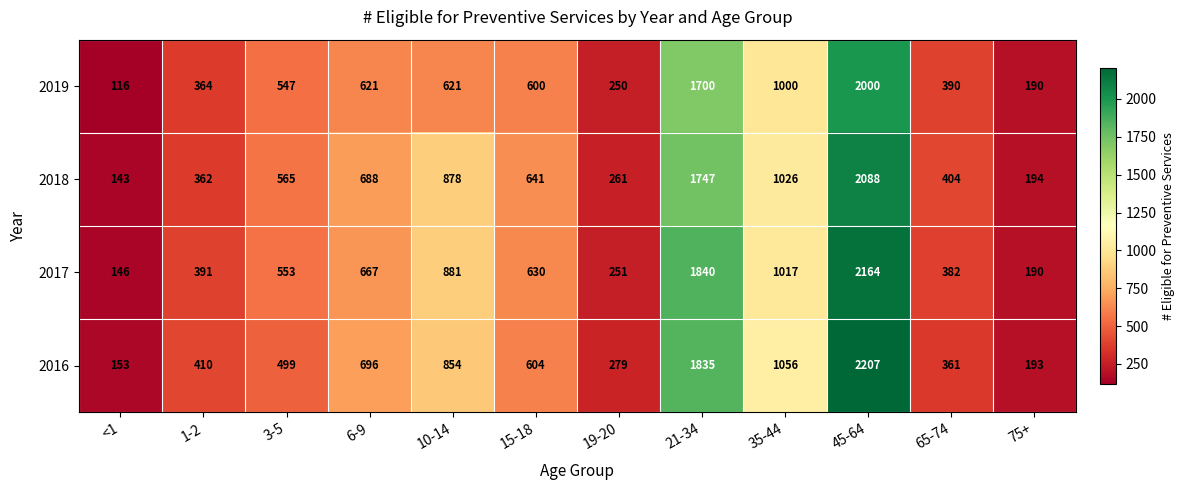

Which series has the largest total across all categories?

2016